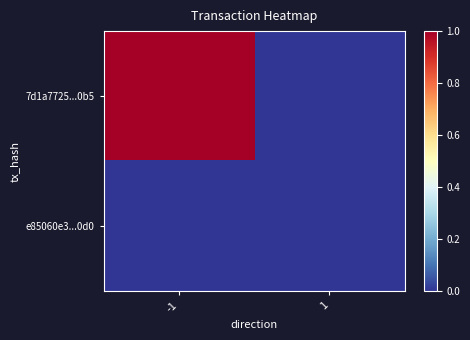

How many distinct data groups are displayed?

2